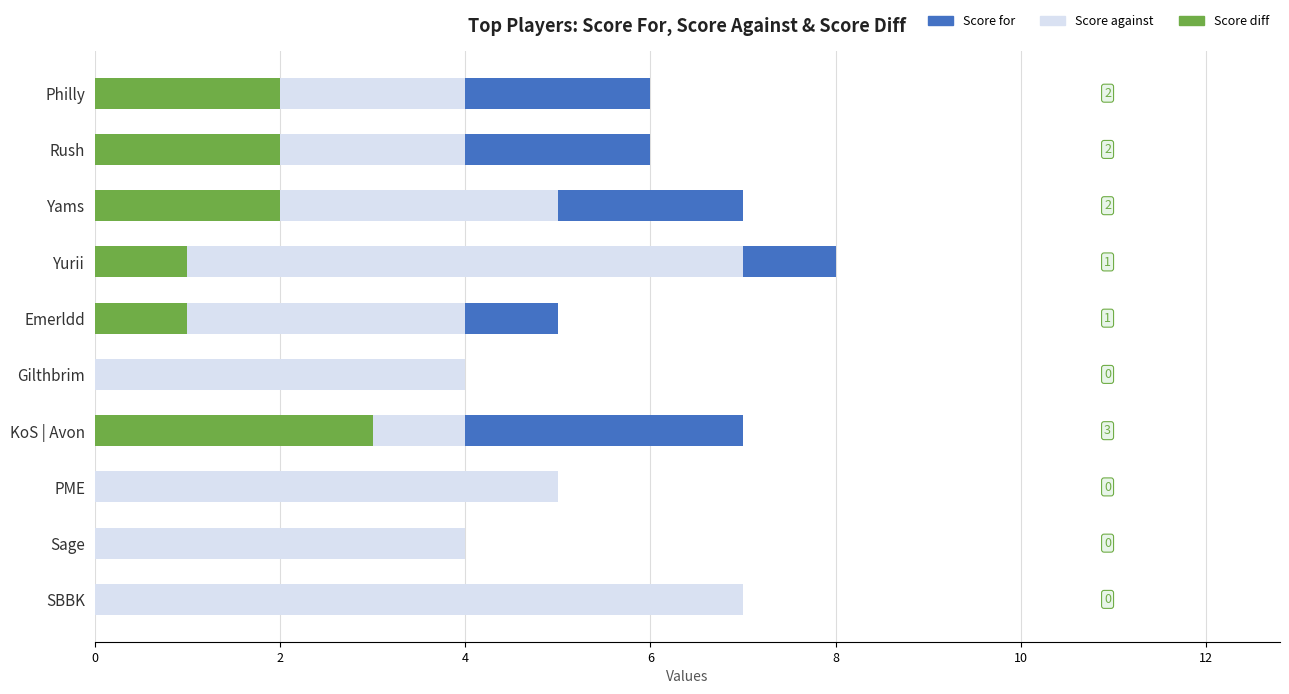

What is the maximum value for Score against?

7